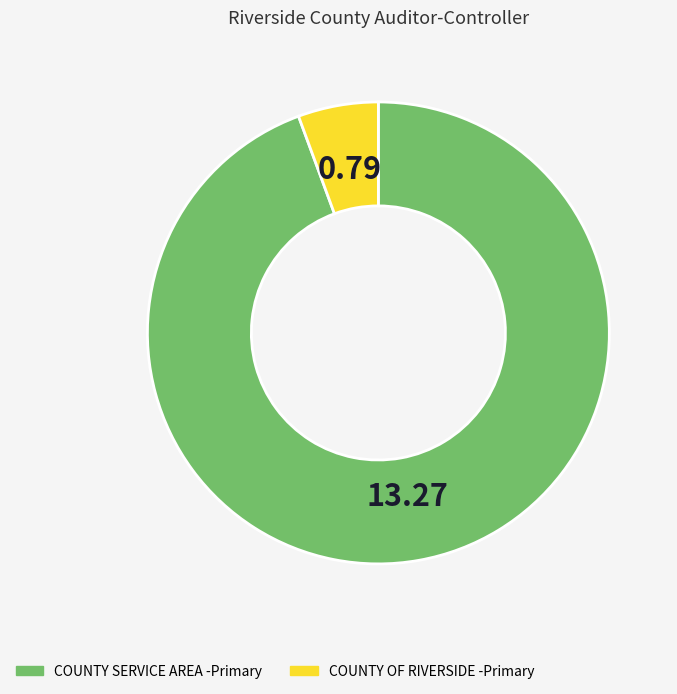

Count the number of slices in the pie.

2